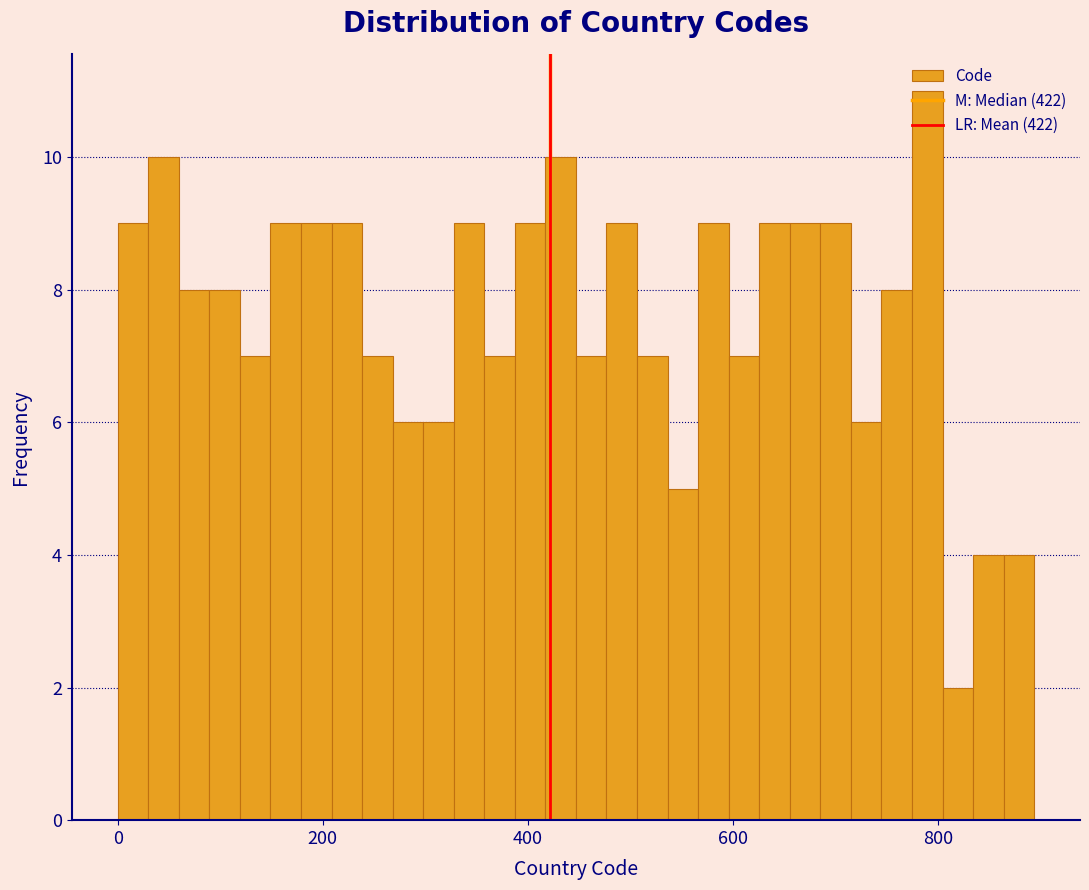

Read against the x-axis, roughly where is the centre of the tallest bar?

780